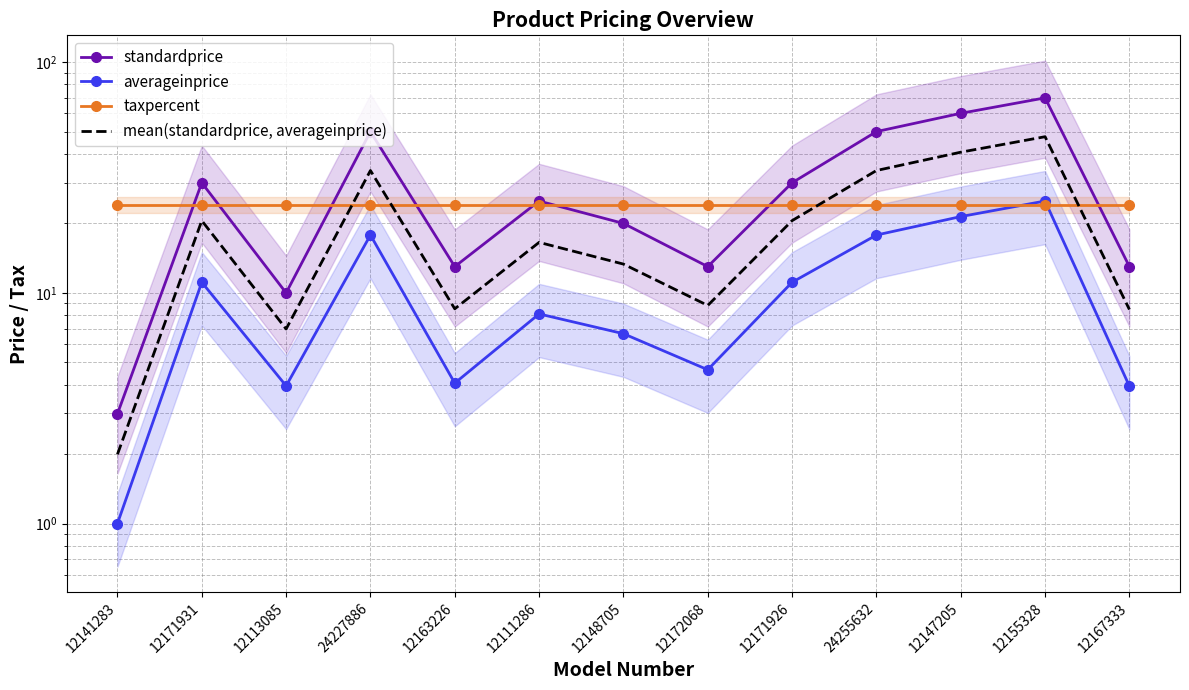

At which label does taxpercent reach its minimum?

12141283